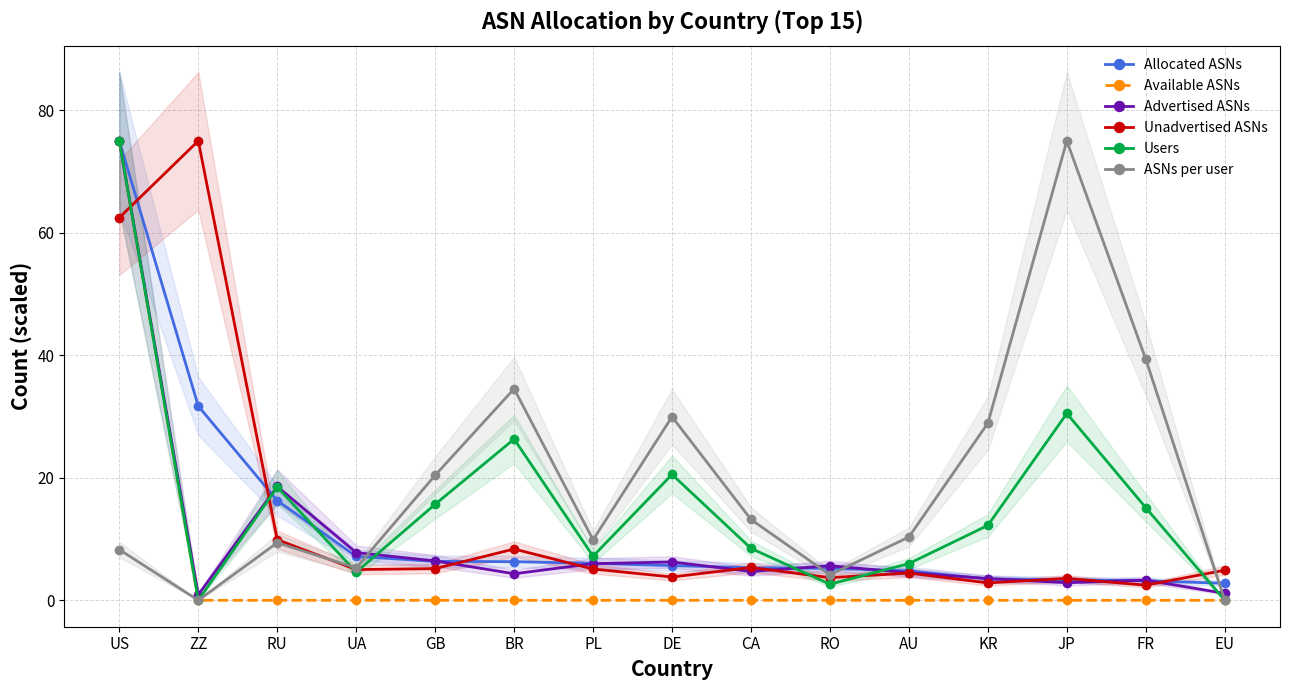

Which series changed the most between JP and EU?

ASNs per user